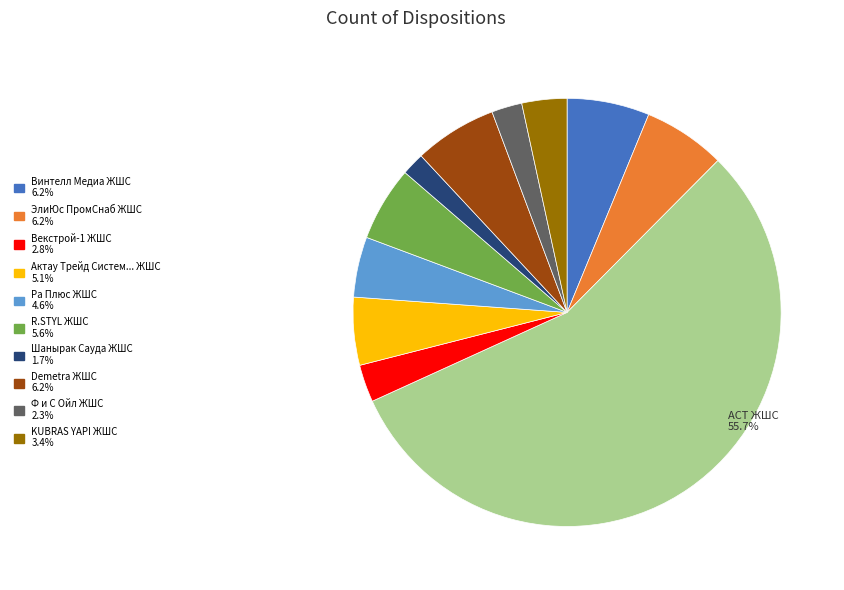

Is there any slice that represents more than half of the pie?

Yes